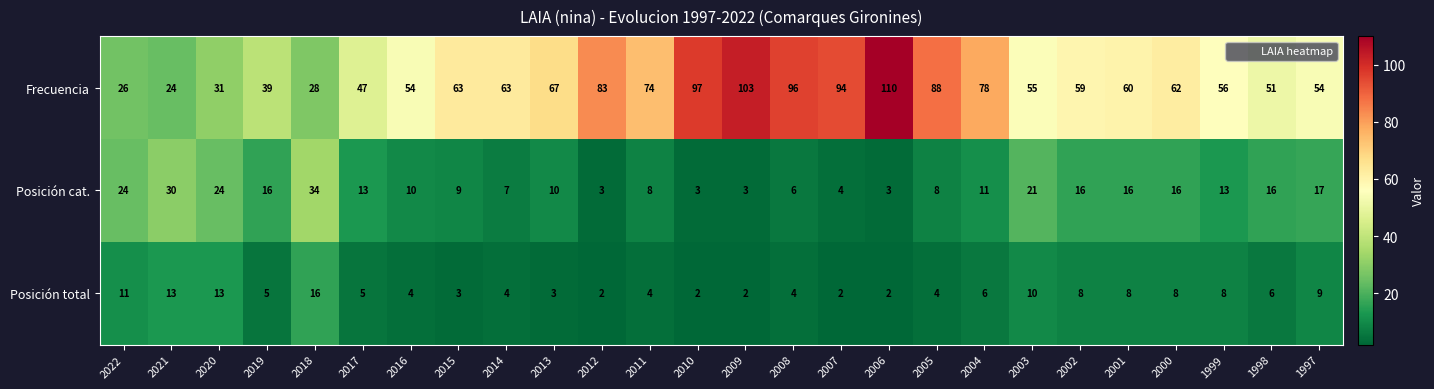

The Posición total series shows 8 at 2000. True or false?

True